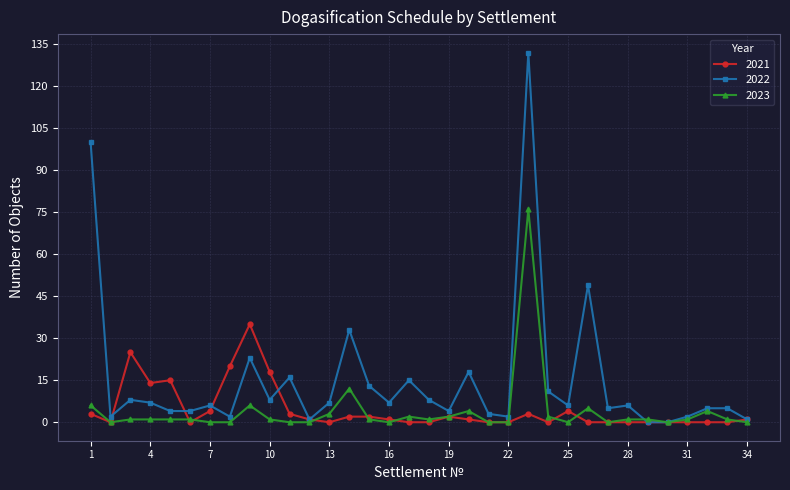

At how many categories does at least one series exceed 118?

1